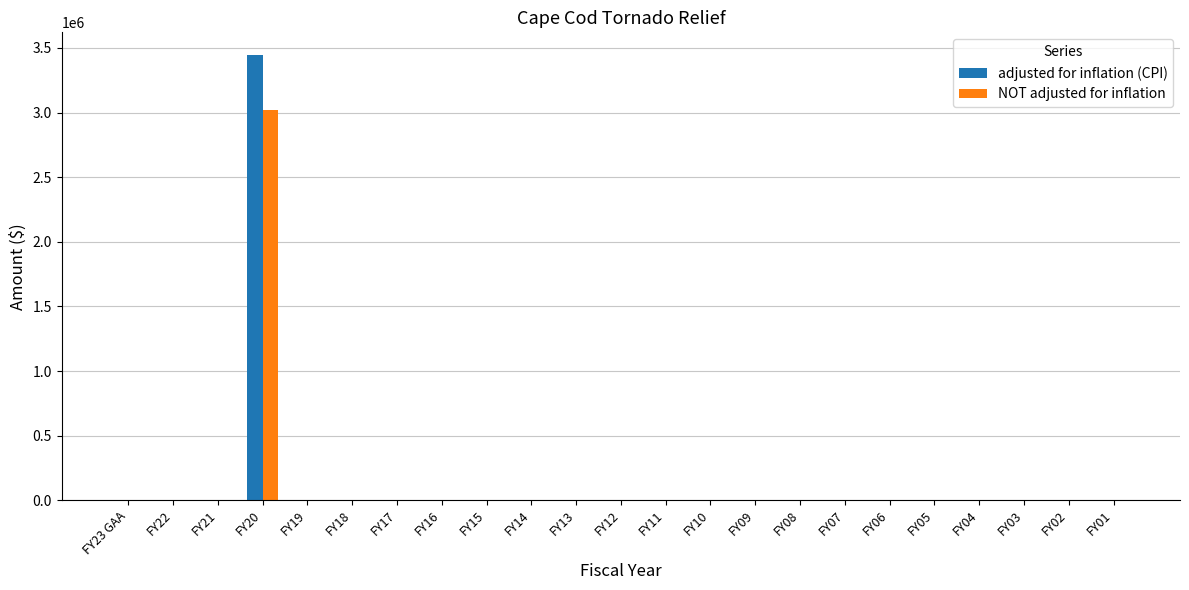

What is the sum of all NOT adjusted for inflation values?

3020000